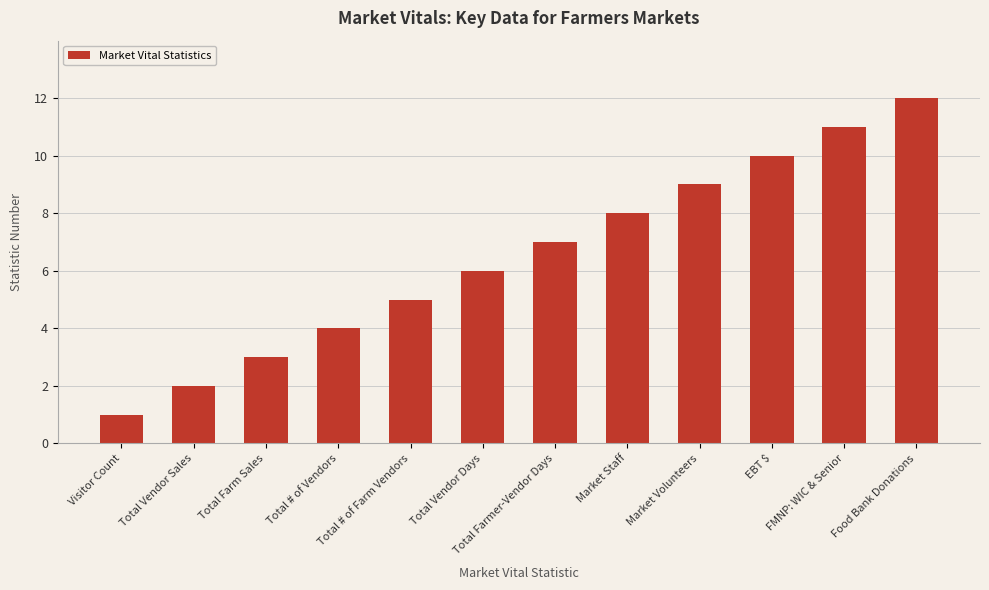

What is the difference between the values at Food Bank Donations and Total Vendor Sales?

10